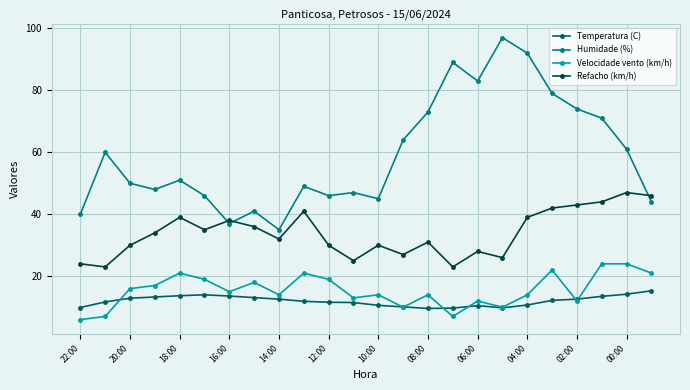

Does the chart display data point markers on the line(s)?

Yes